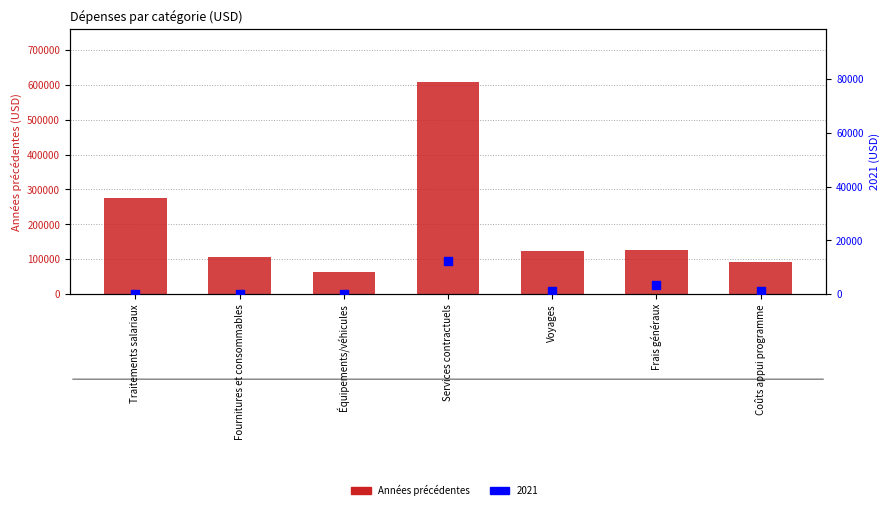

What is the ratio of the value at Traitements salariaux to the value at Voyages?

2.3